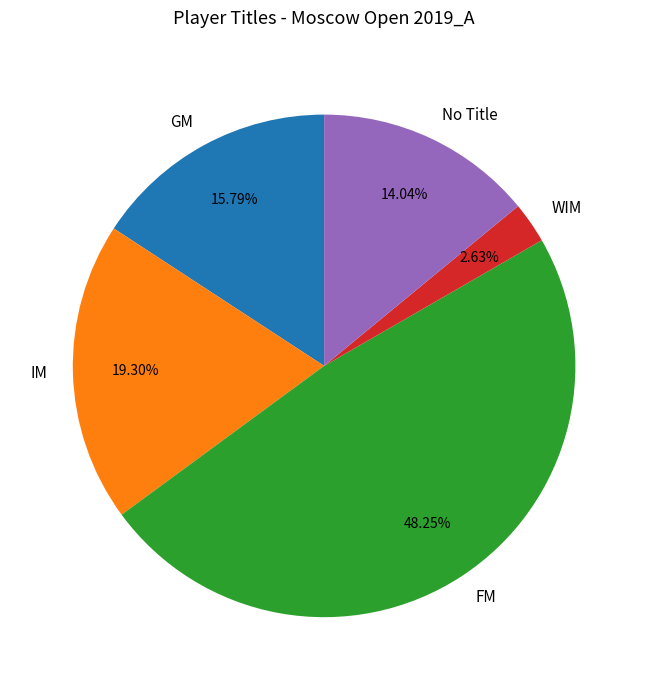

Does FM represent more than half of the total?

No